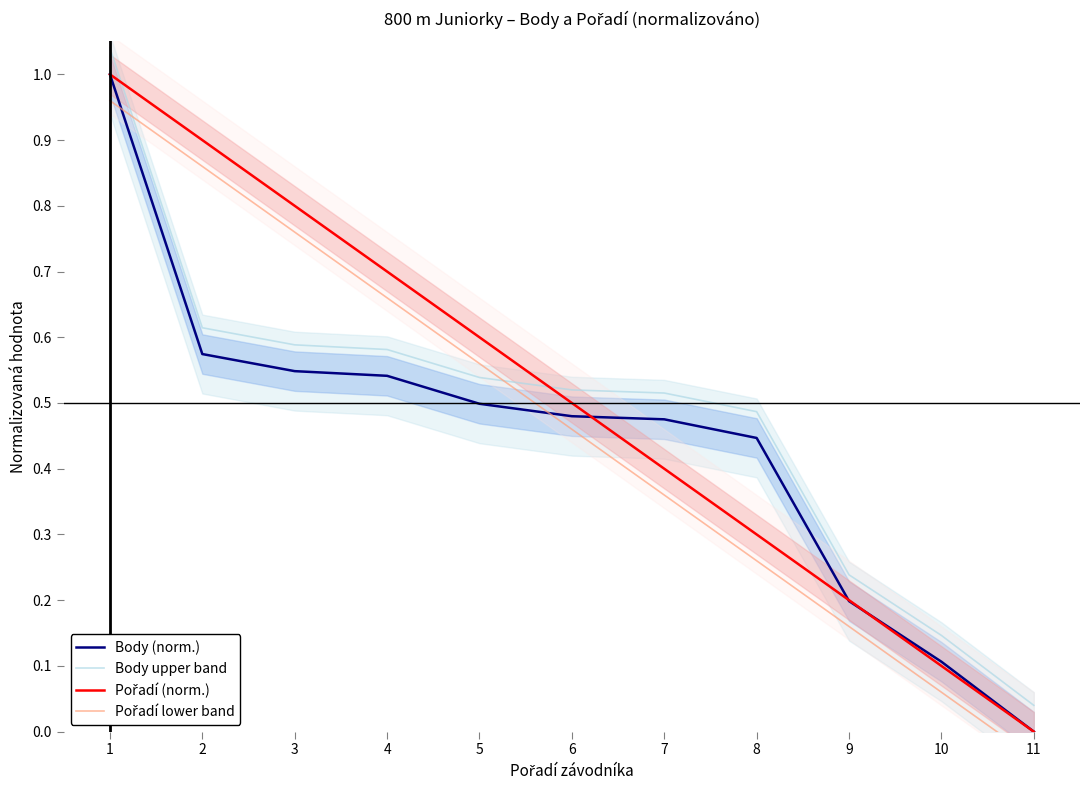

What are all the series names shown in the legend?

Body (norm.), Body upper band, Pořadí (norm.), Pořadí lower band